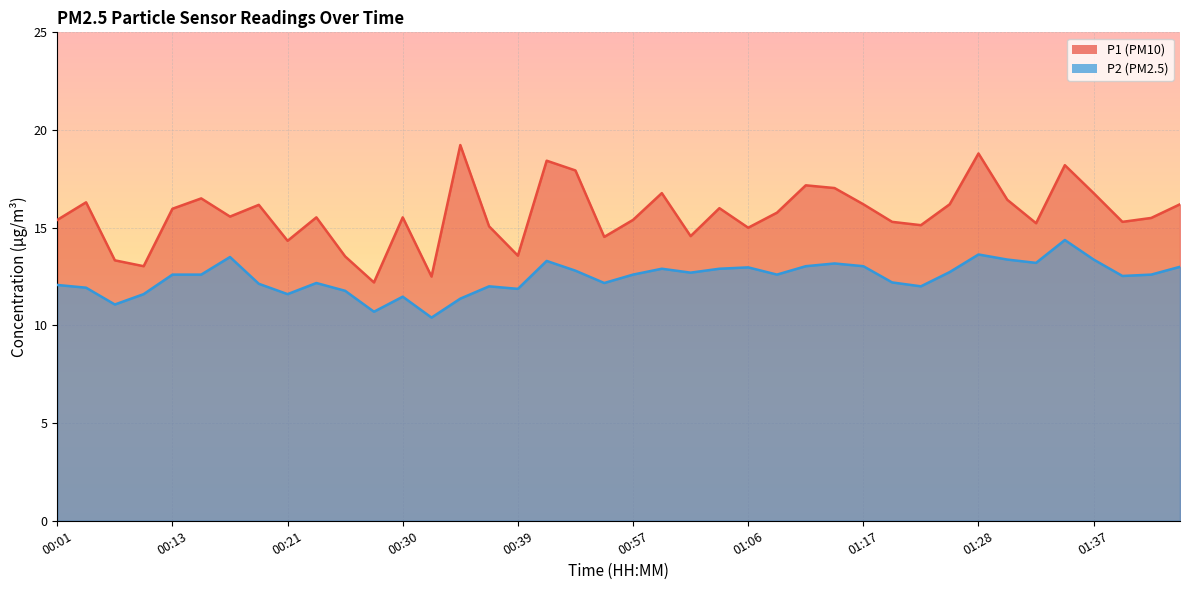

How many values in the P1 series exceed 15?

30